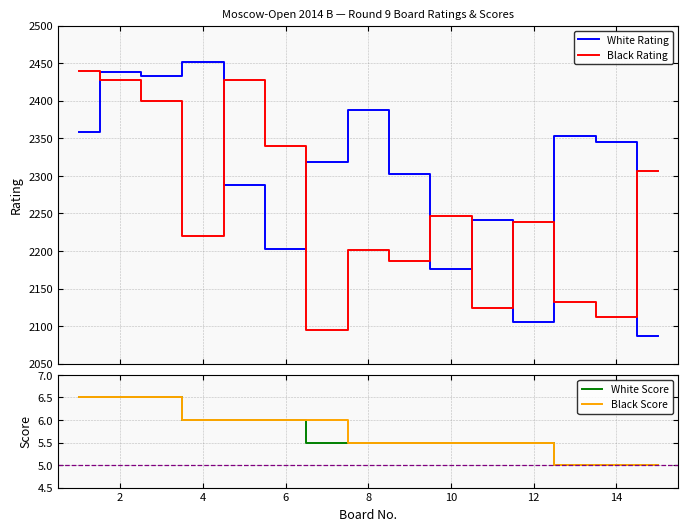

How many times do Black Rating and White Rating cross each other?

8